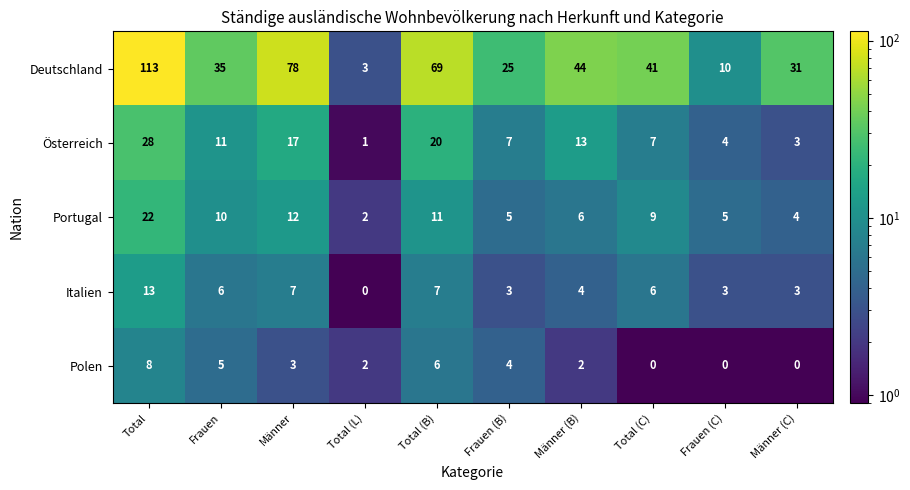

What is the difference between the highest and lowest values at Total (B)?

63